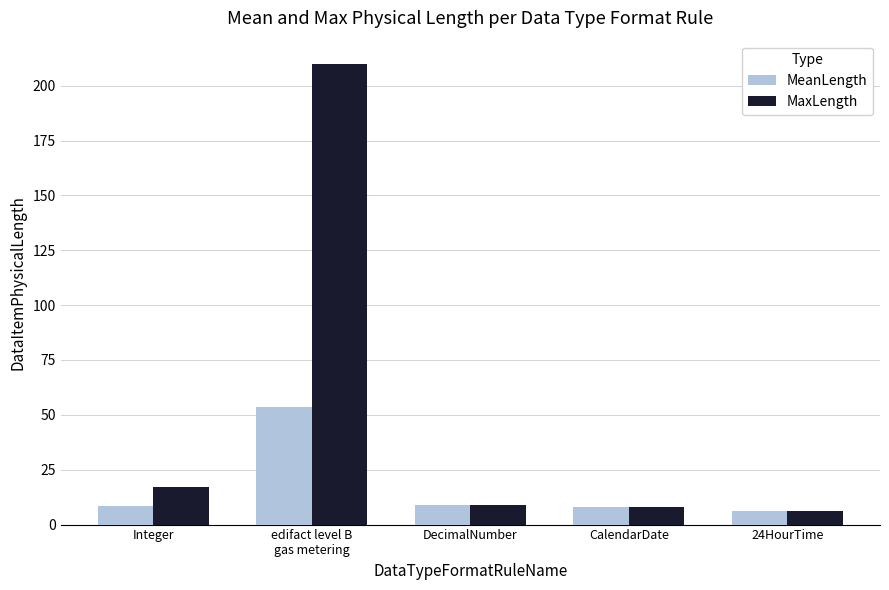

Rank the series by their maximum value, from highest to lowest.

MaxLength, MeanLength